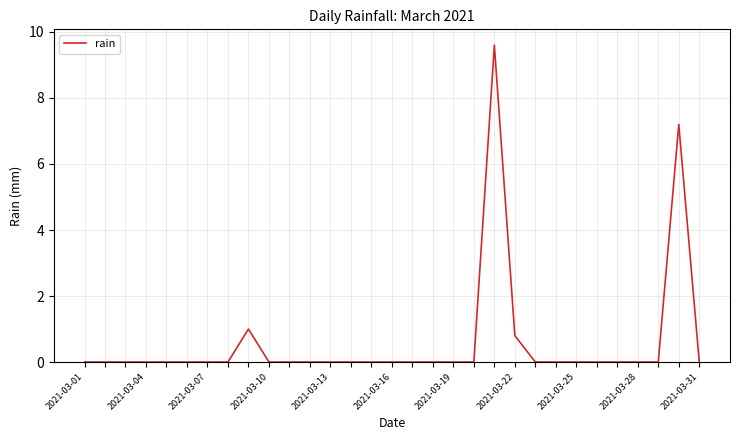

What is the greatest value displayed?

9.6